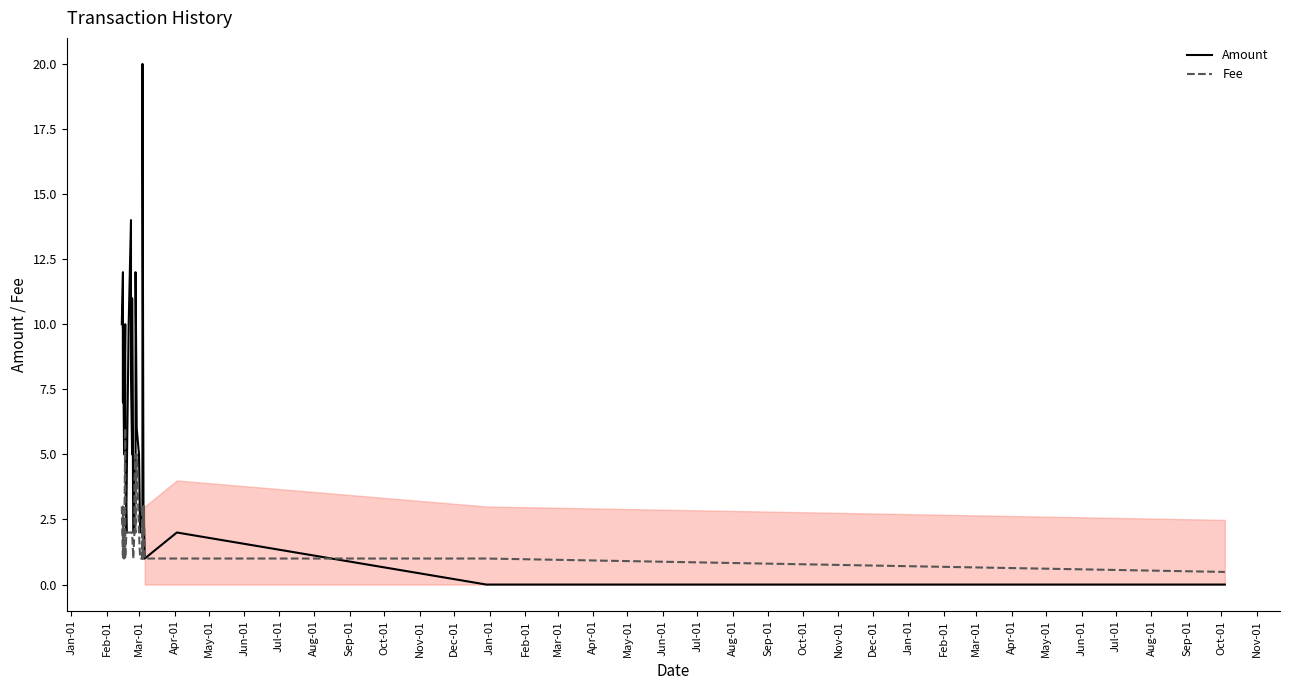

Where is the first local maximum for Amount?

Feb-01